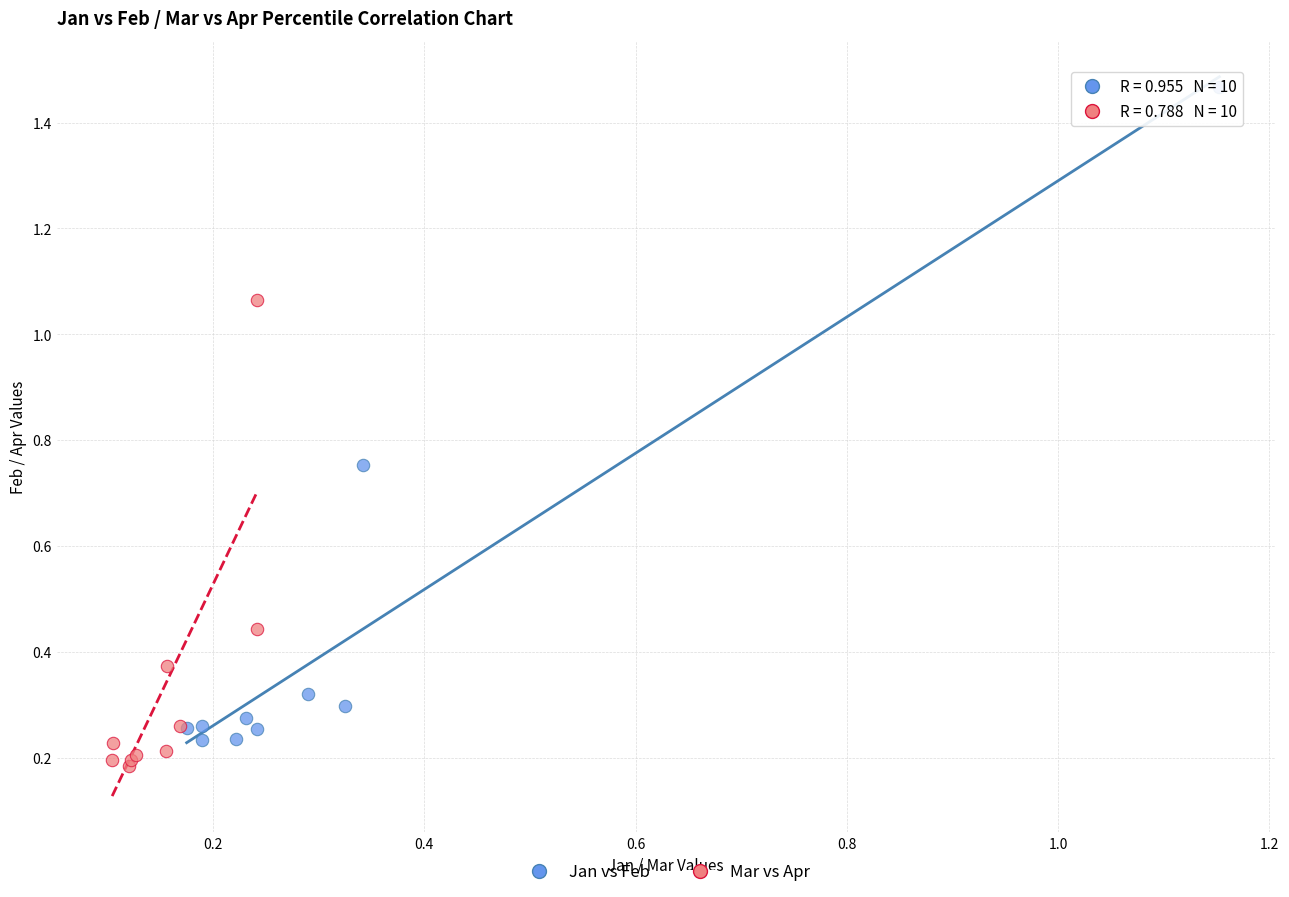

What are all the series names shown in the legend?

Jan vs Feb, Mar vs Apr